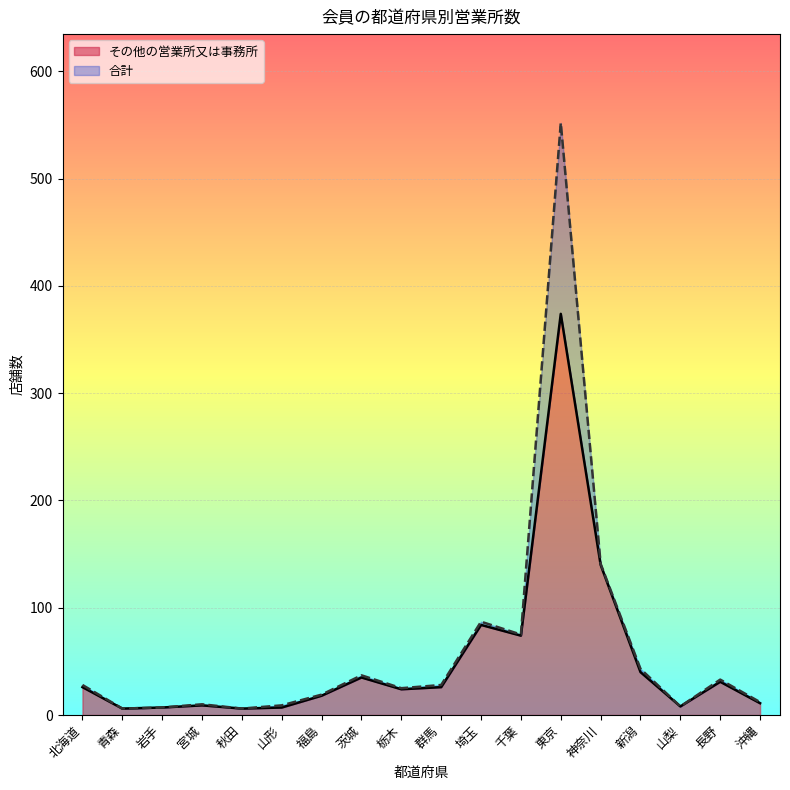

What is the sum of the 合計 values at 山梨 and 東京?

560